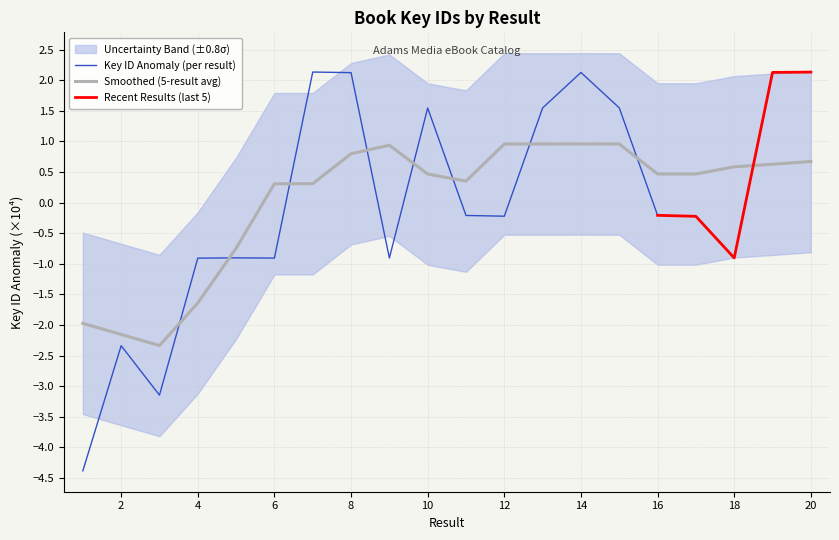

What is the change in value from 2 to 8?

+4.5